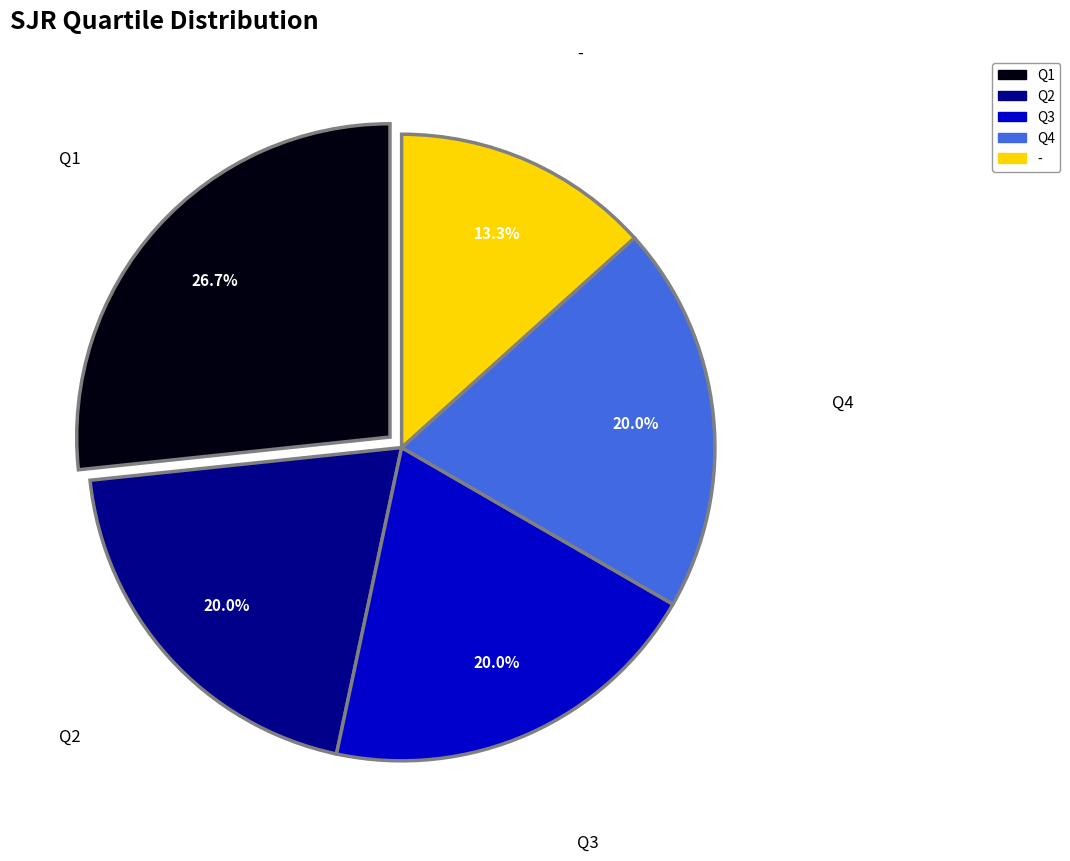

The Q2 slice represents 20% of the pie. True or false?

True